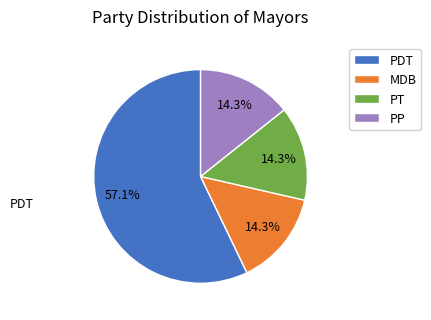

How many segments does this pie chart have?

4